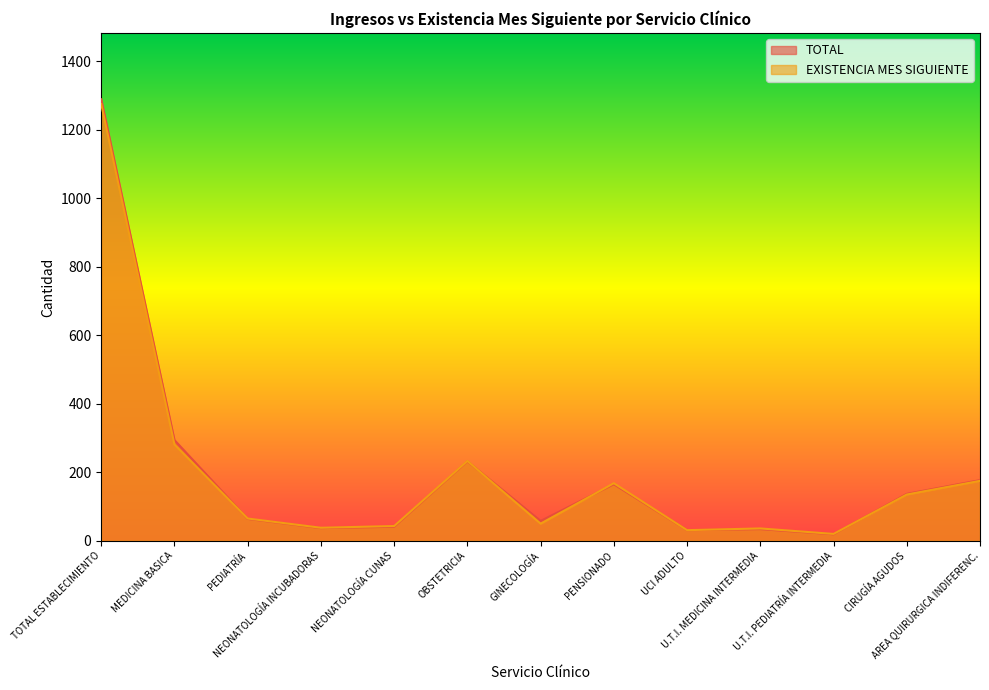

What are all the series names shown in the legend?

TOTAL, EXISTENCIA MES SIGUIENTE